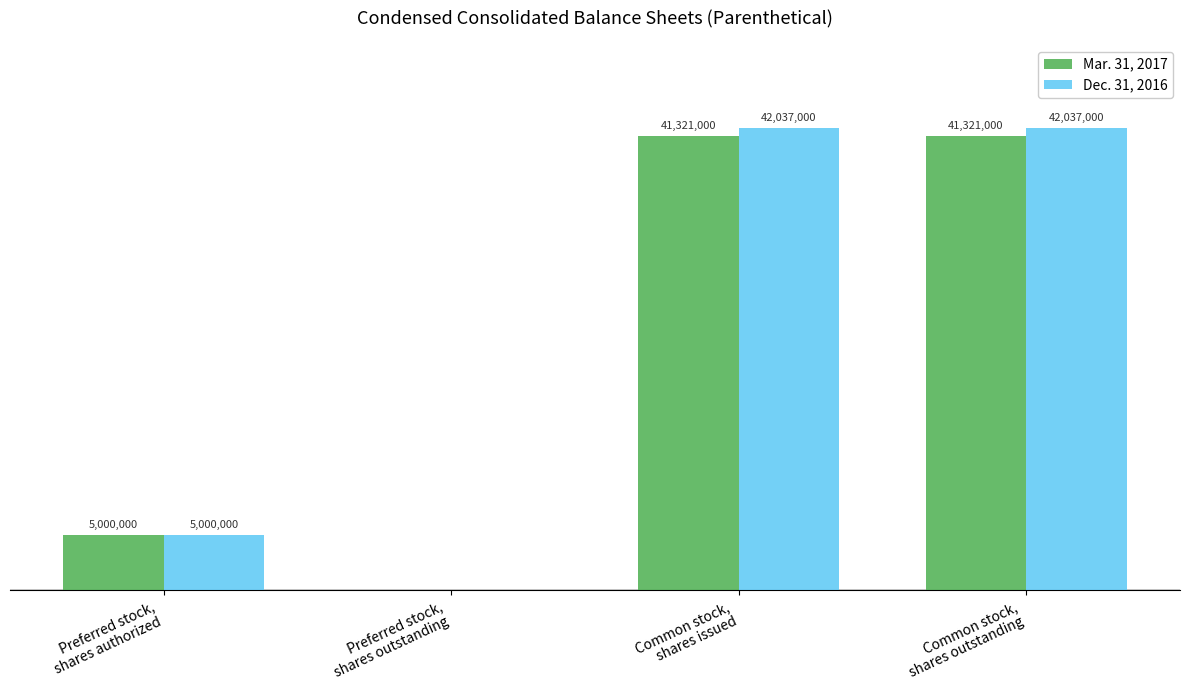

Does the chart contain stacked bars?

No